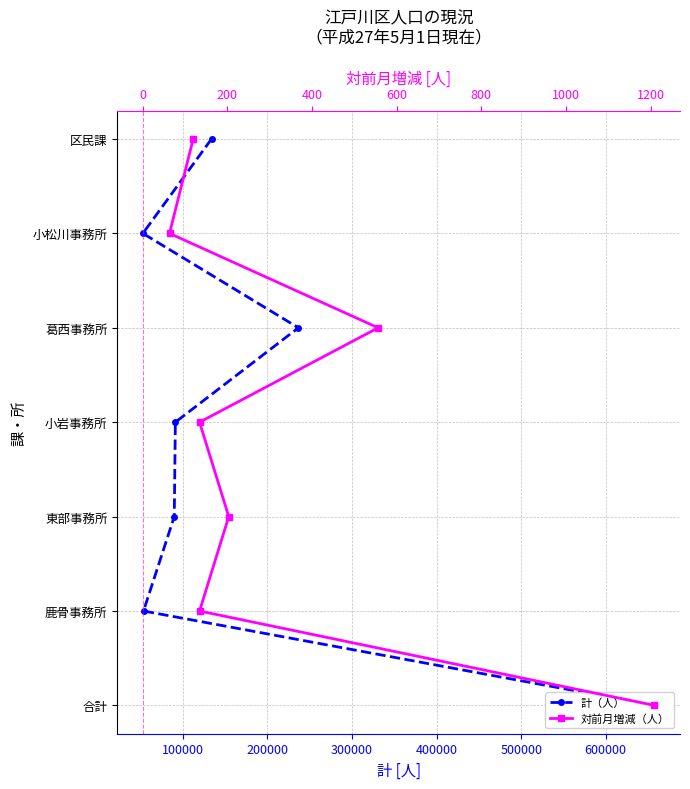

Is the value of 対前月増減（人） at 200000 greater than the value of 計（人） at 0?

Yes